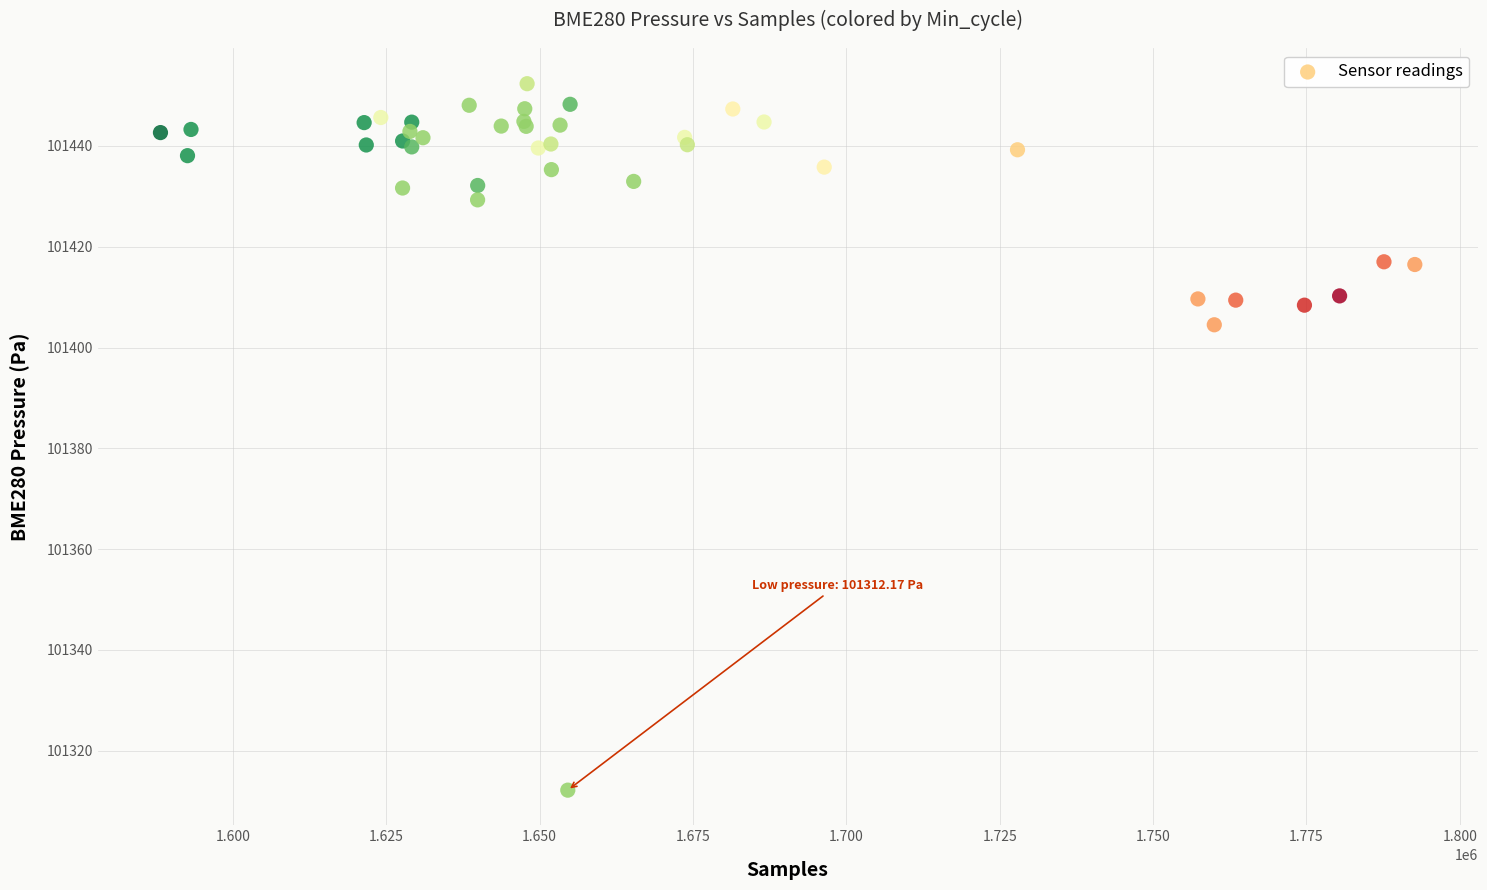

What Y value in the scatter plot is closest to 101382?

101404.5